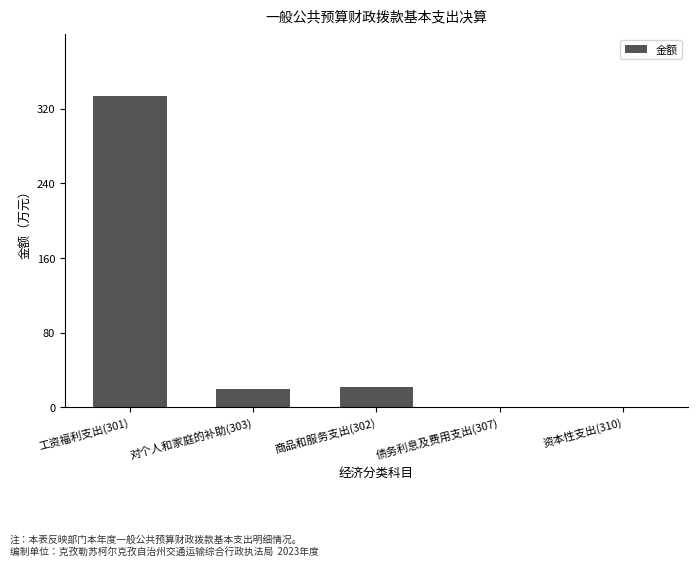

What is the change in value from 工资福利支出(301) to 债务利息及费用支出(307)?

-333.2